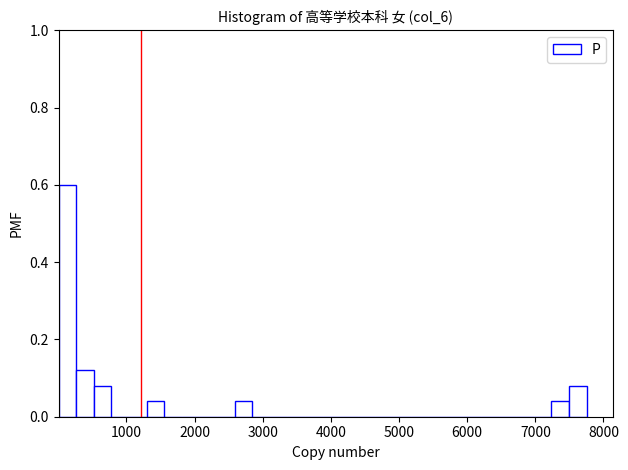

Read against the x-axis, roughly where is the centre of the tallest bar?

100